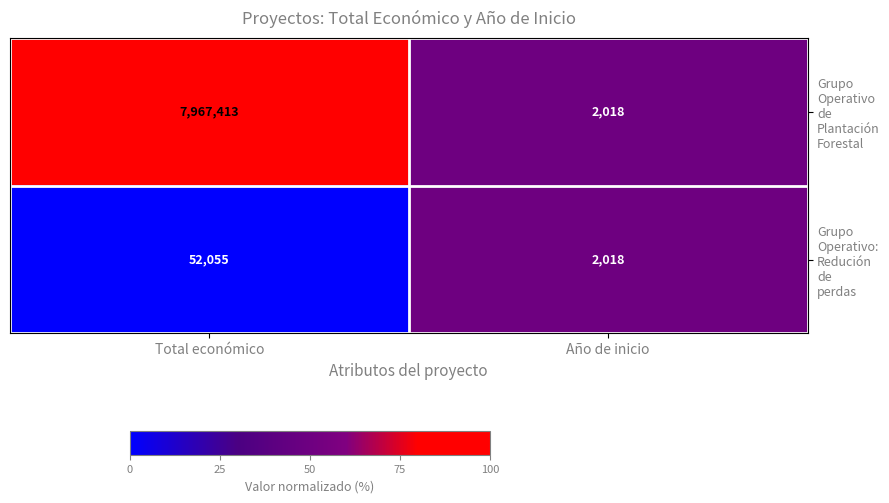

Which label corresponds to the smallest value in the chart?

Año de inicio